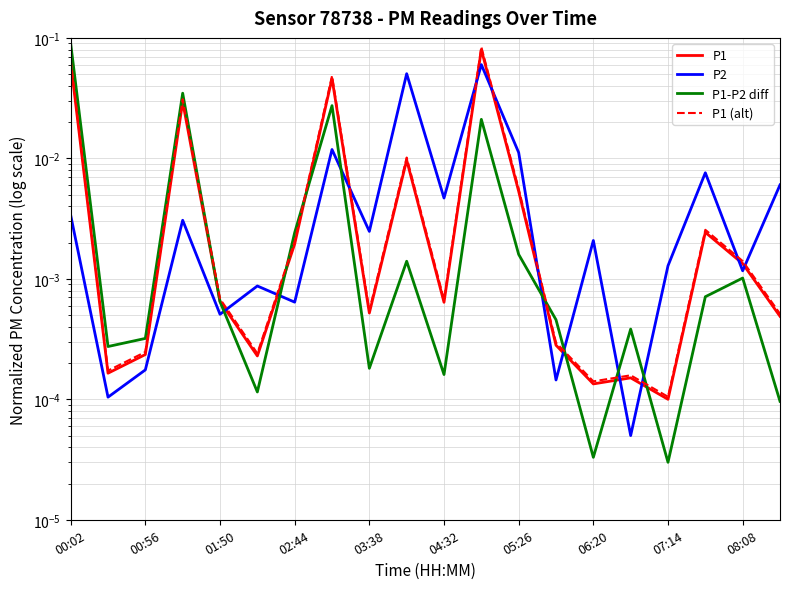

Is it true that P1-P2 diff equals 0.0 at 15?

True